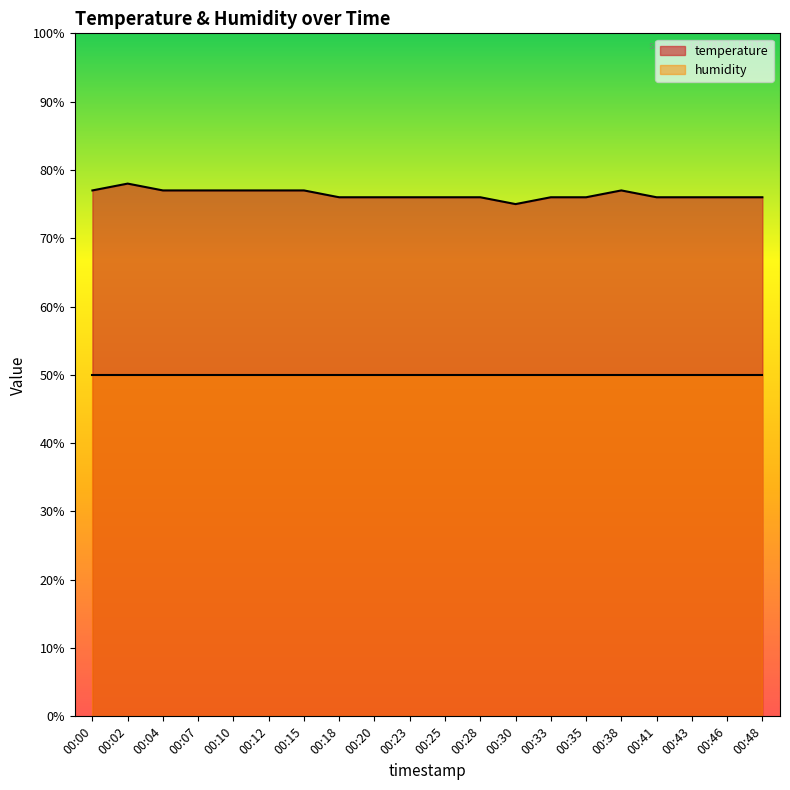

What is the difference between the second highest and minimum values?

0.2